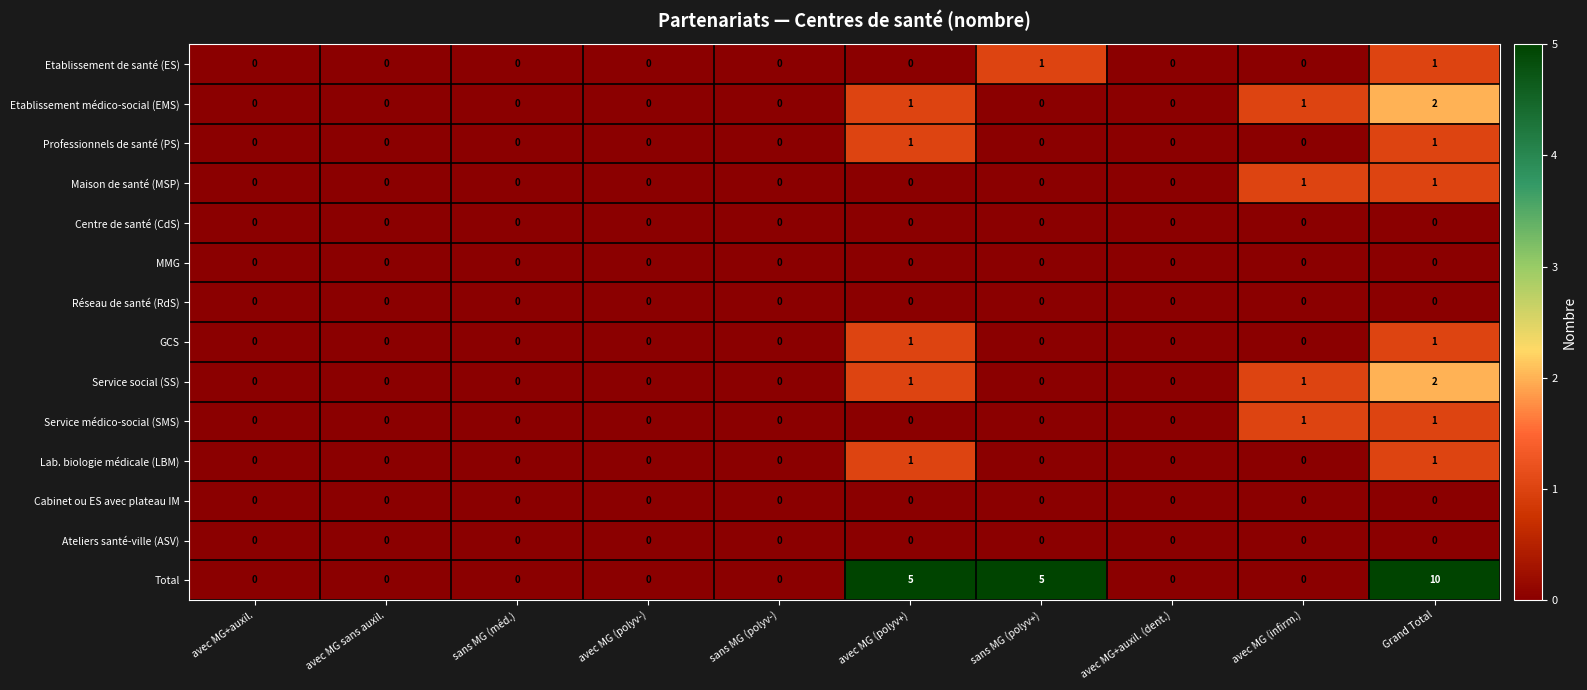

At which category is the sum across all series the highest?

Grand Total